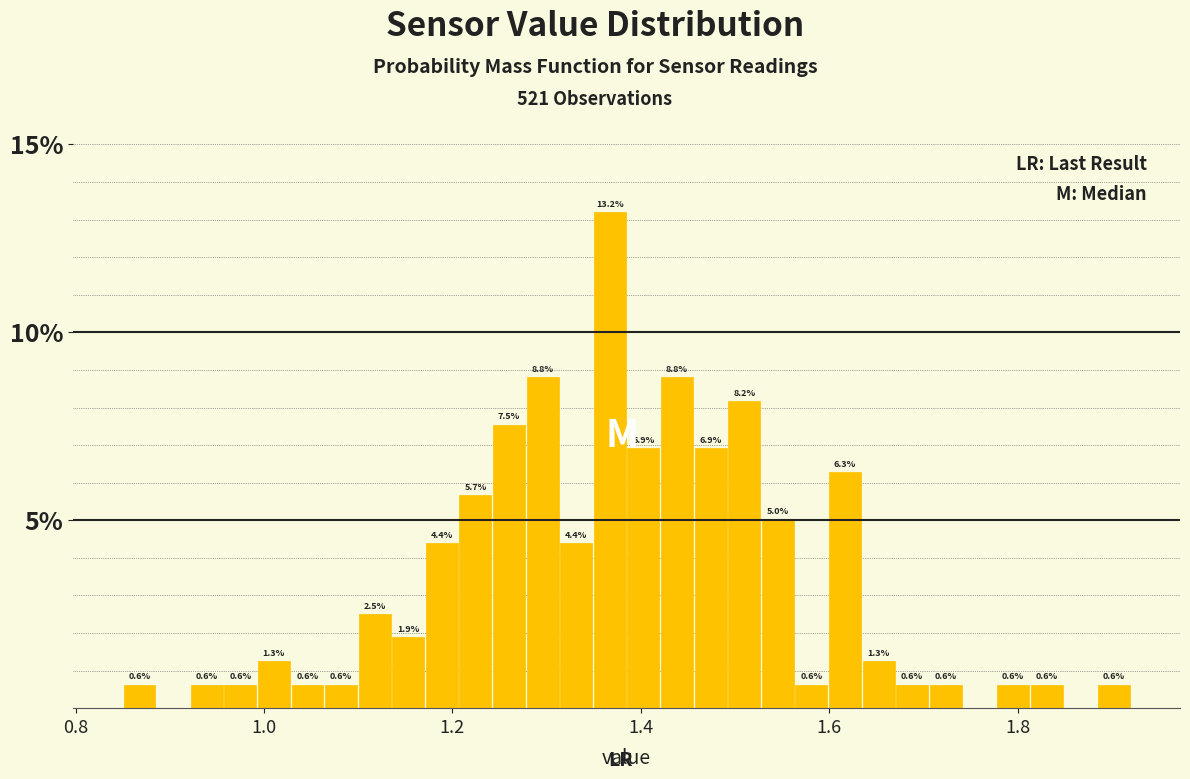

Read against the x-axis, roughly where is the centre of the tallest bar?

1.36